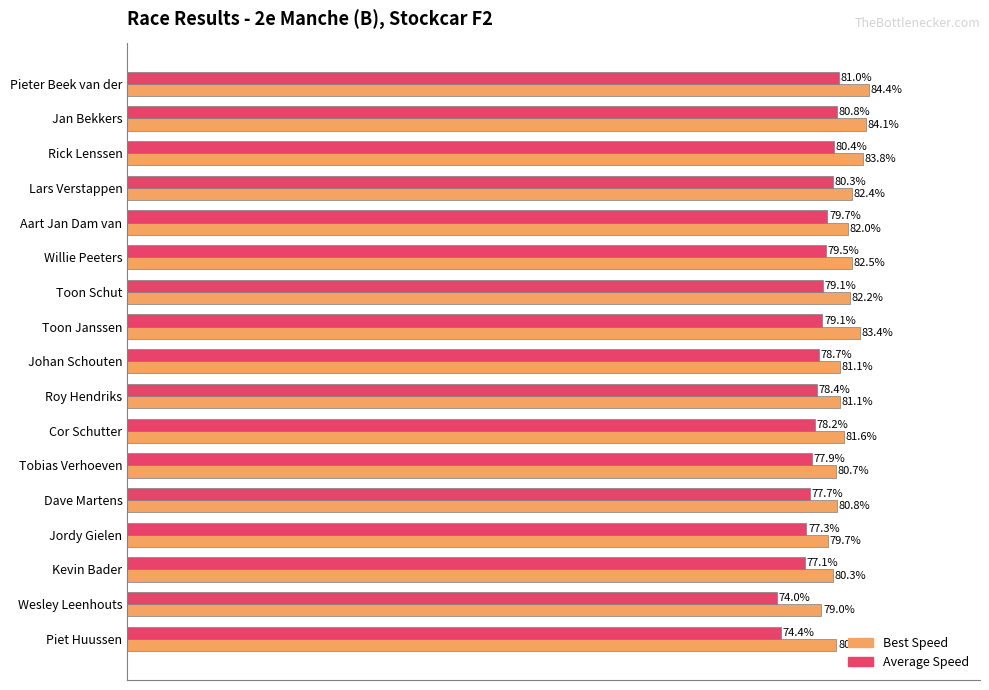

Is the value of Average Speed at Rick Lenssen greater than the value of Best Speed at Roy Hendriks?

No